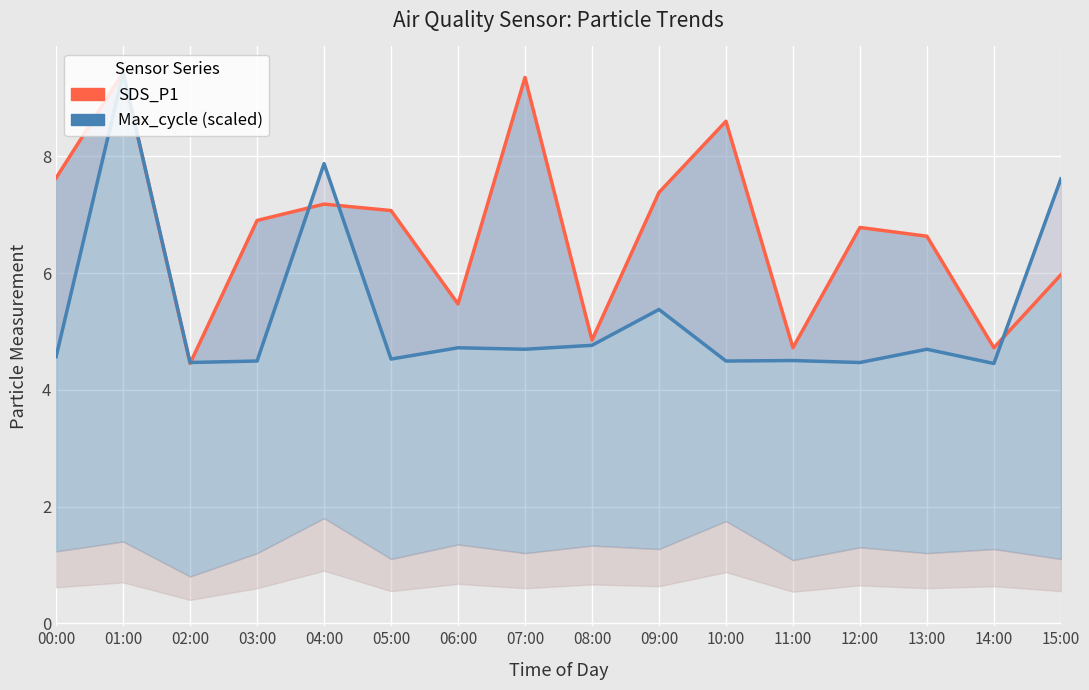

Reading left to right, extract all data points from this chart.

SDS_P1: 7.6	9.4	4.5	6.9	7.2	7.1	5.5	9.3	4.8	7.4	8.6	4.7	6.8	6.6	4.7	6.0
Max_cycle (scaled): 4.6	9.4	4.5	4.5	7.9	4.5	4.7	4.7	4.8	5.4	4.5	4.5	4.5	4.7	4.5	7.6